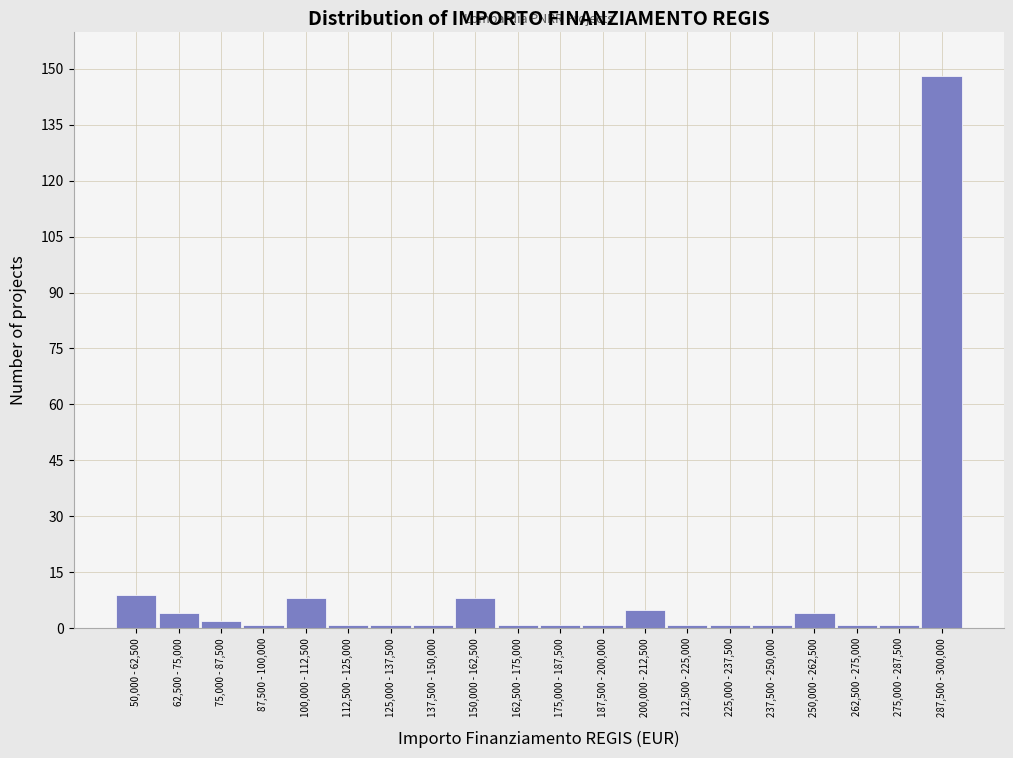

Reading left to right, what are all the values shown in this chart?

50,000 - 62,500=9	62,500 - 75,000=4	75,000 - 87,500=2	87,500 - 100,000=1	100,000 - 112,500=8	112,500 - 125,000=1	125,000 - 137,500=1	137,500 - 150,000=1	150,000 - 162,500=8	162,500 - 175,000=1	175,000 - 187,500=1	187,500 - 200,000=1	200,000 - 212,500=5	212,500 - 225,000=1	225,000 - 237,500=1	237,500 - 250,000=1	250,000 - 262,500=4	262,500 - 275,000=1	275,000 - 287,500=1	287,500 - 300,000=148